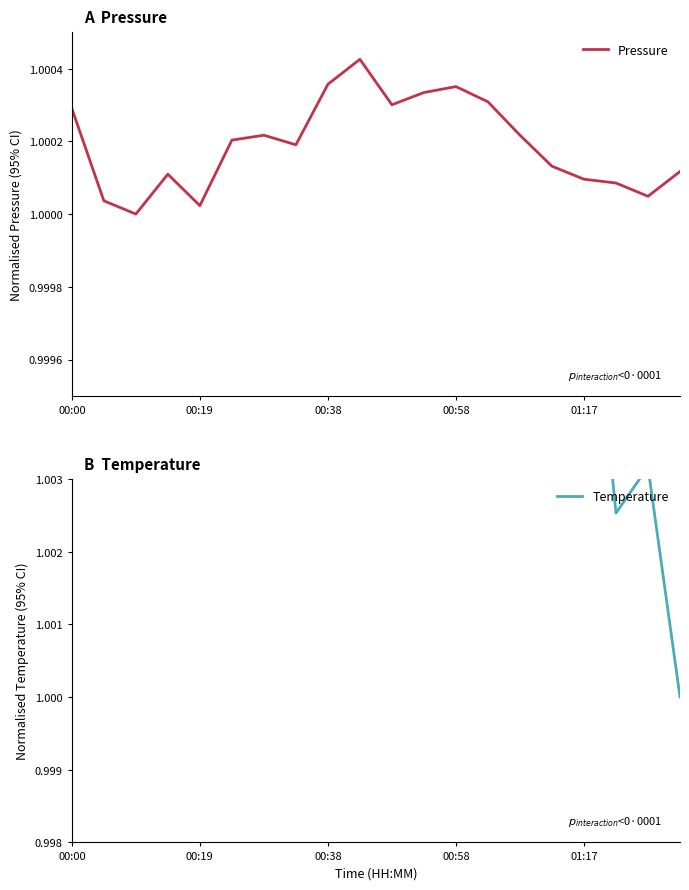

Does the chart have visible grid lines?

No